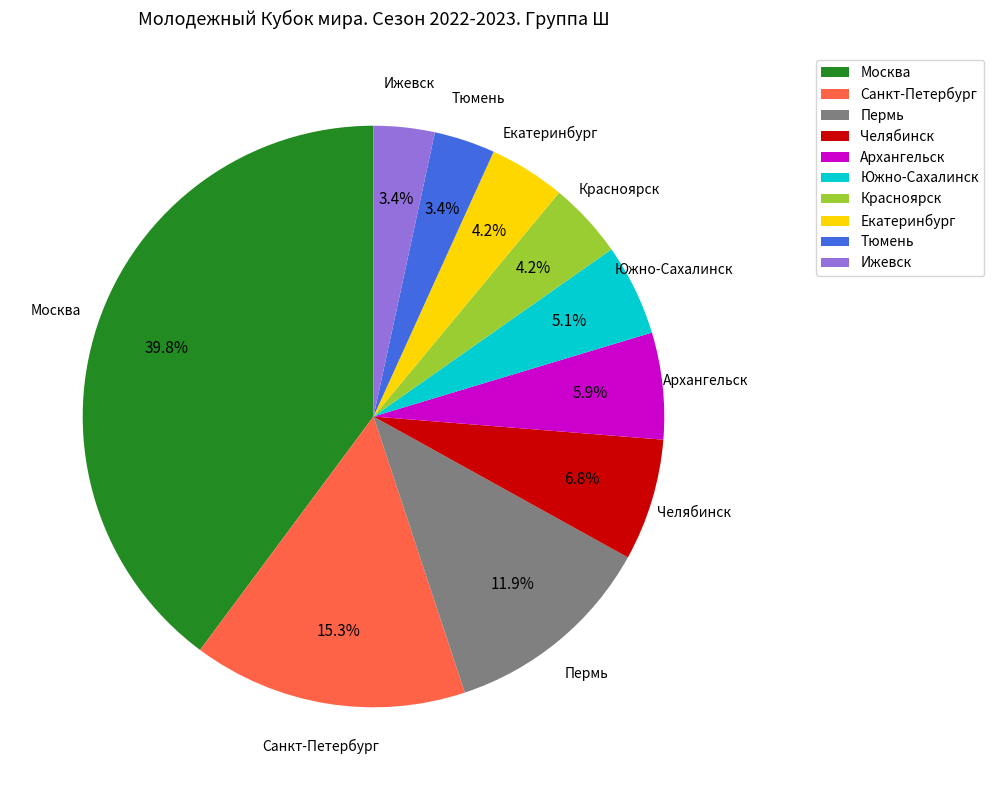

Count the number of slices in the pie.

10